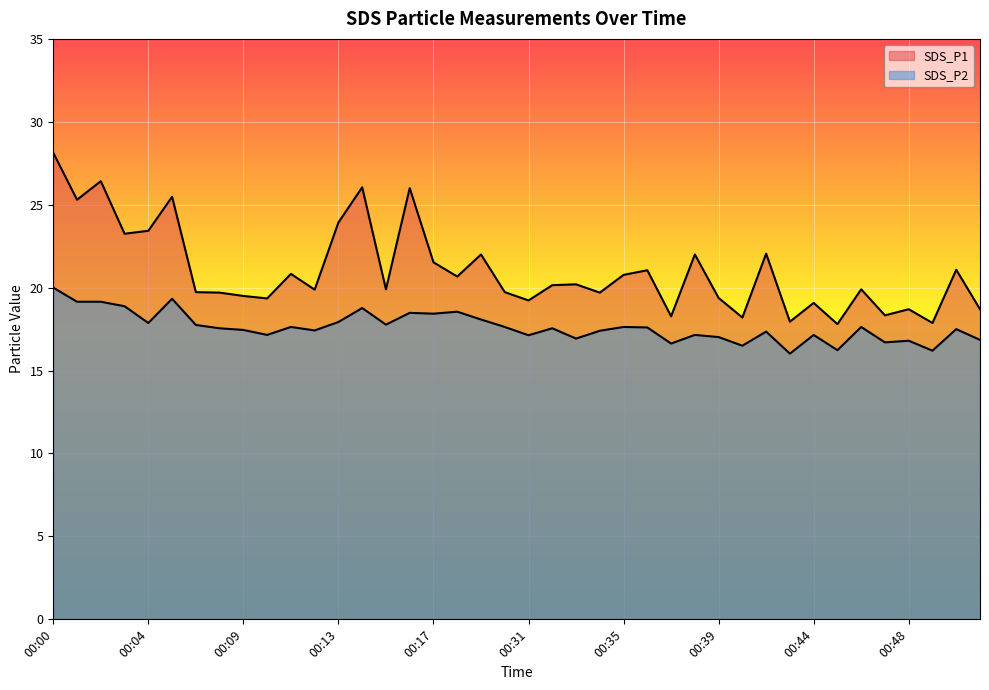

Does the chart display data point markers on the line(s)?

No